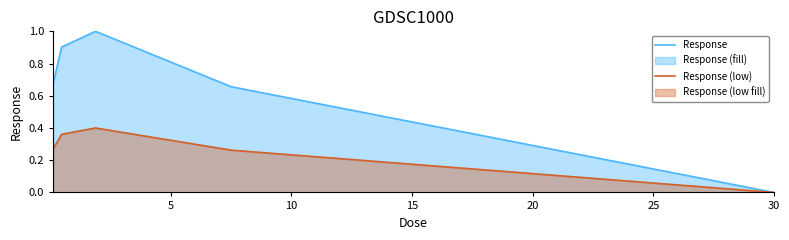

What is the sum of all Response values?

3.2